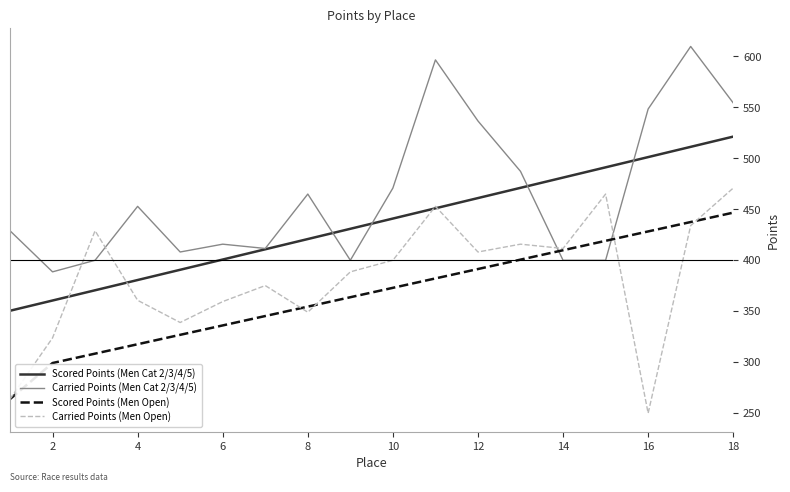

True or false: Scored Points (Men Open) and Scored Points (Men Cat 2/3/4/5) cross at least once.

False